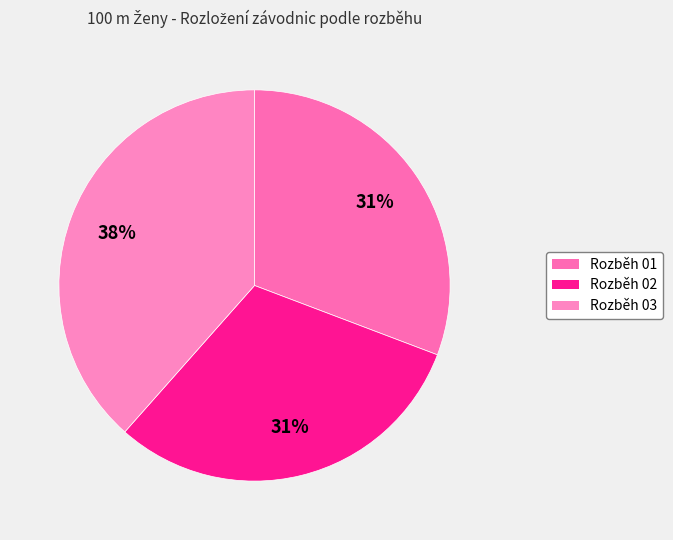

Which slice is the largest?

Rozběh 03